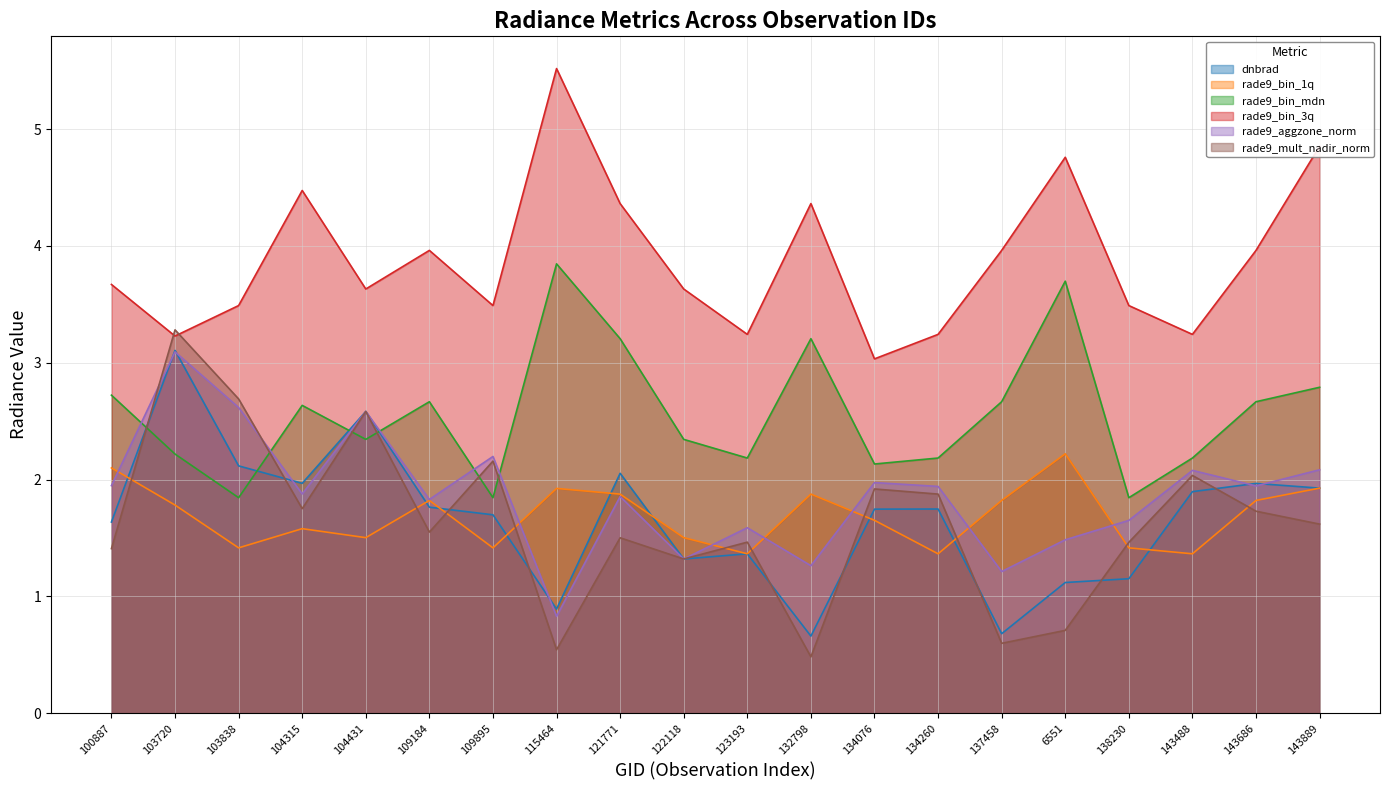

How many lines are shown in the chart?

6